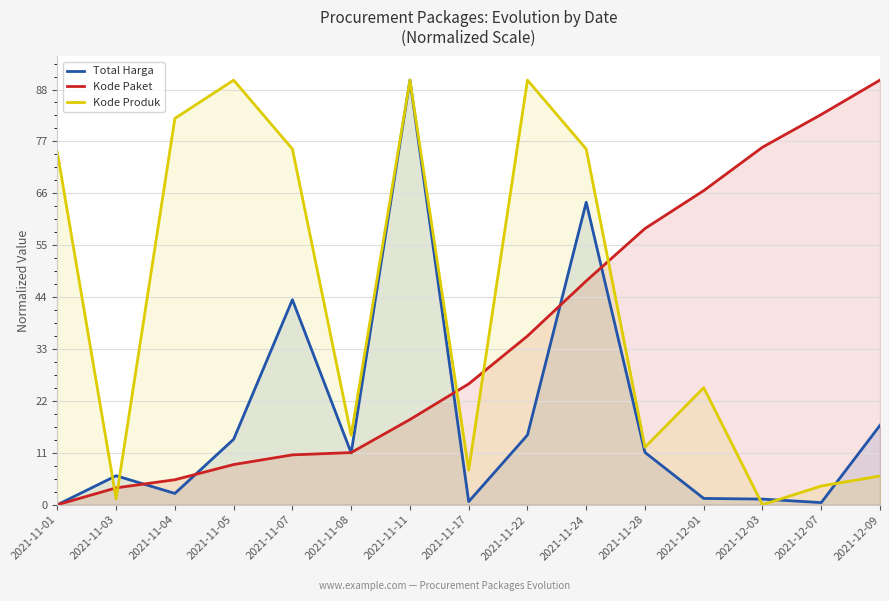

How many values in the Kode Paket series are below 25?

7